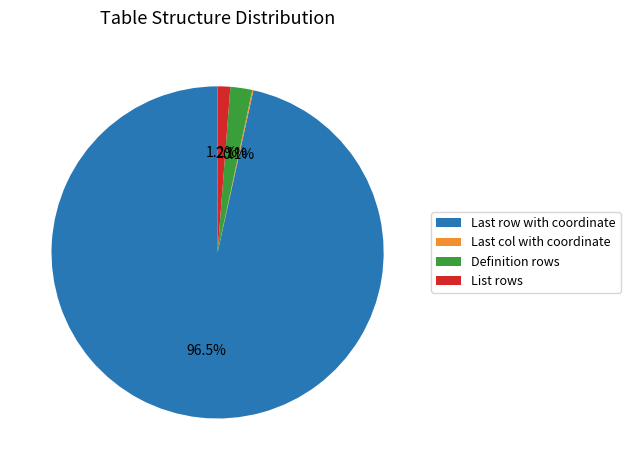

Approximately how many times larger is the value at List rows compared to Definition rows?

0.6